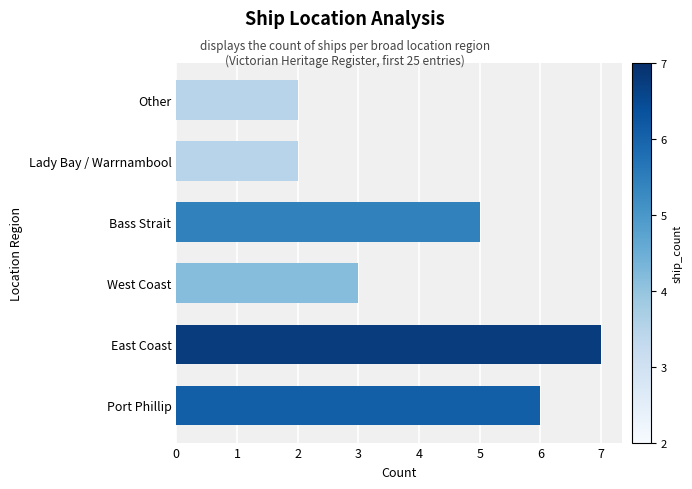

Between Port Phillip and Bass Strait, which is larger?

Port Phillip